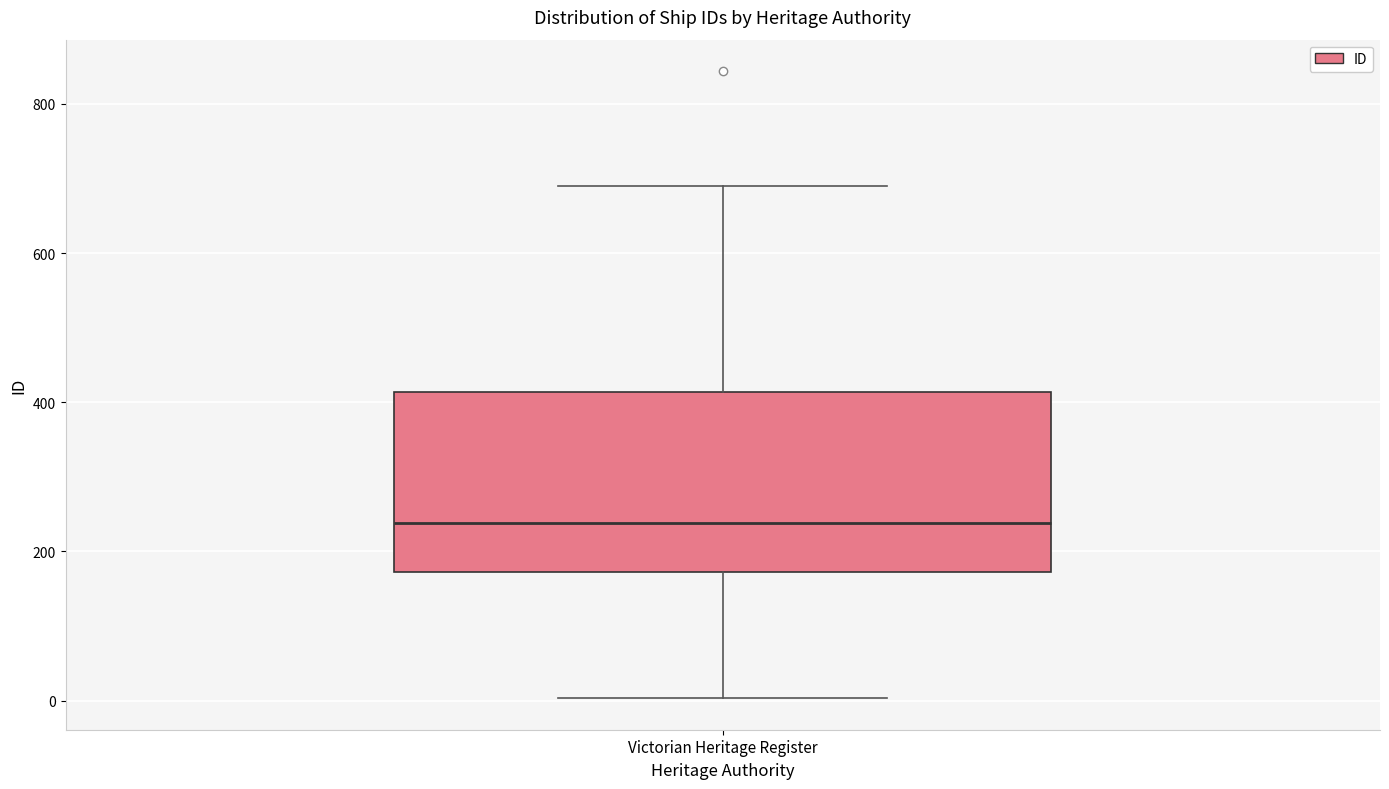

Where does the median line of the box for Victorian Heritage Register sit on the y-axis? The values are not printed on the chart, so give them approximately, as read against the axis.

240